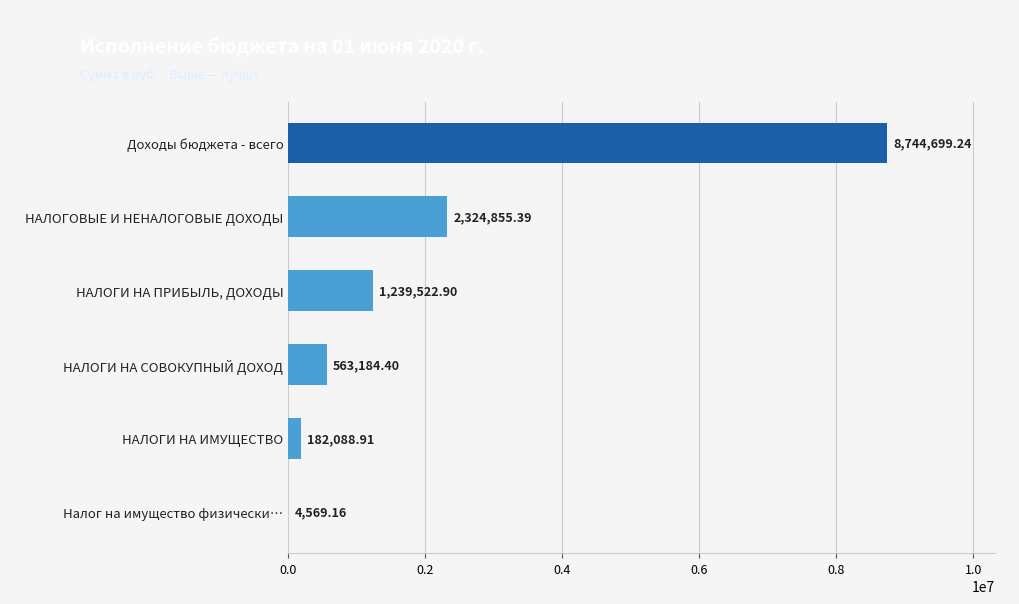

What is the ratio of the value at НАЛОГИ НА ИМУЩЕСТВО to the value at Налог на имущество физически…?

39.9